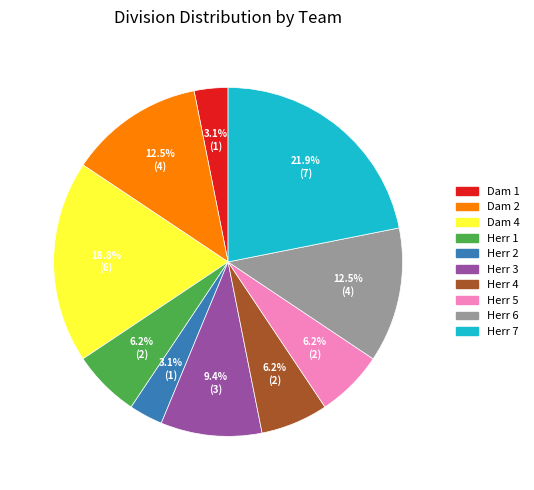

Combined, what portion of the pie is Herr 3 and Dam 1?

12.5%